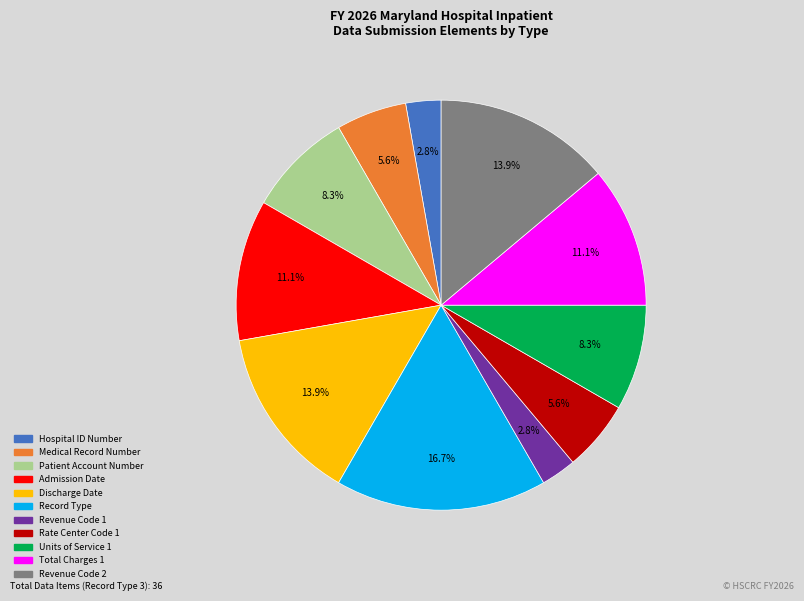

Do Units of Service 1 and Revenue Code 1 together represent more than half of the pie?

No